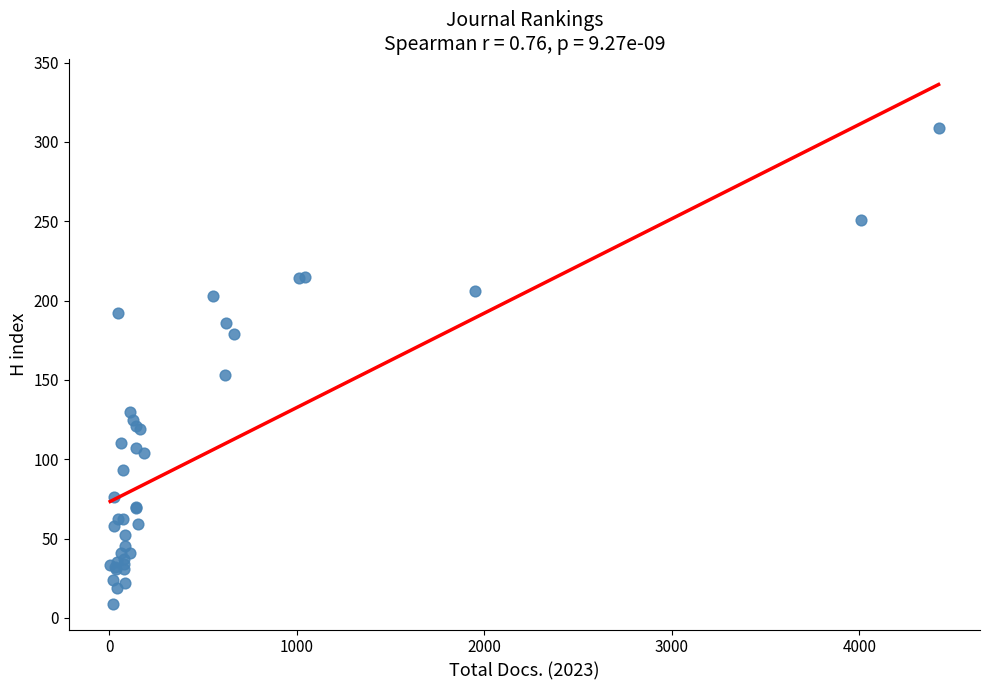

What Y value in the scatter plot is closest to 159?

153